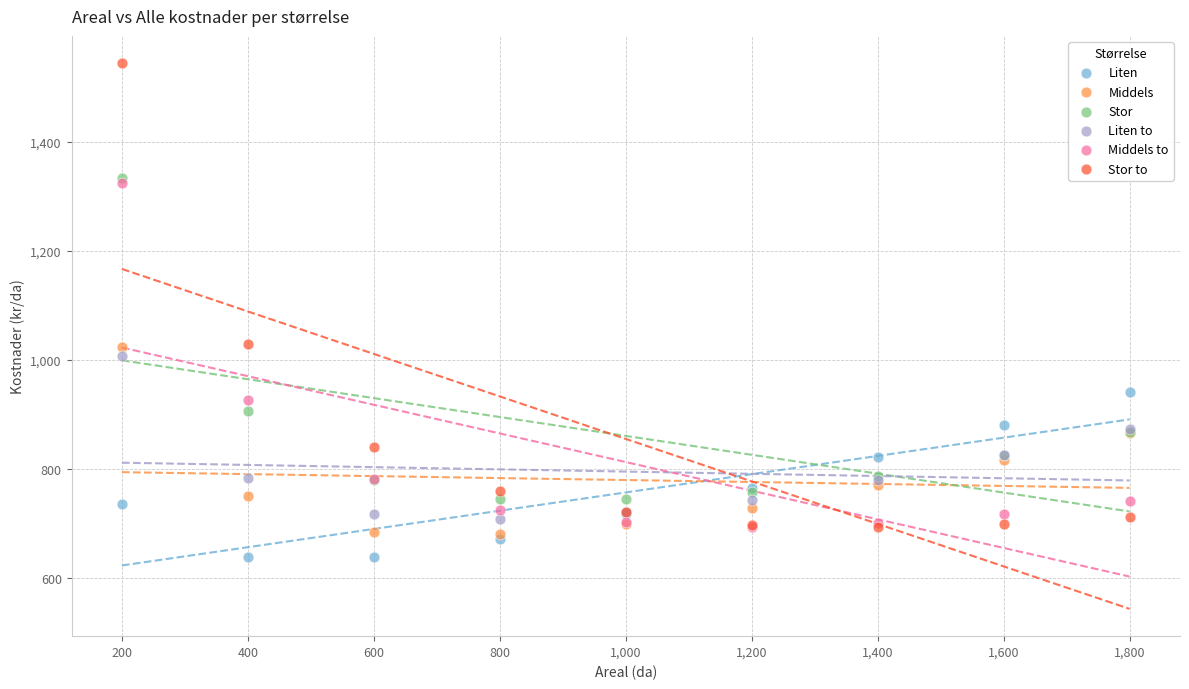

Which series contains the highest Y value?

Stor to